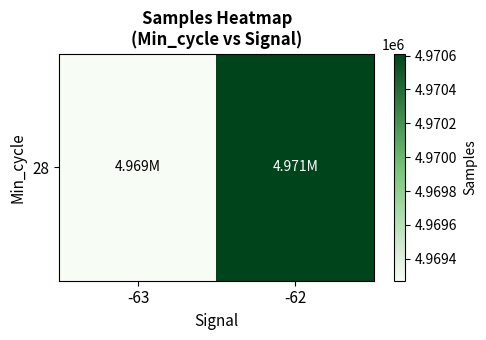

What is the difference between the maximum and minimum values?

1340.4